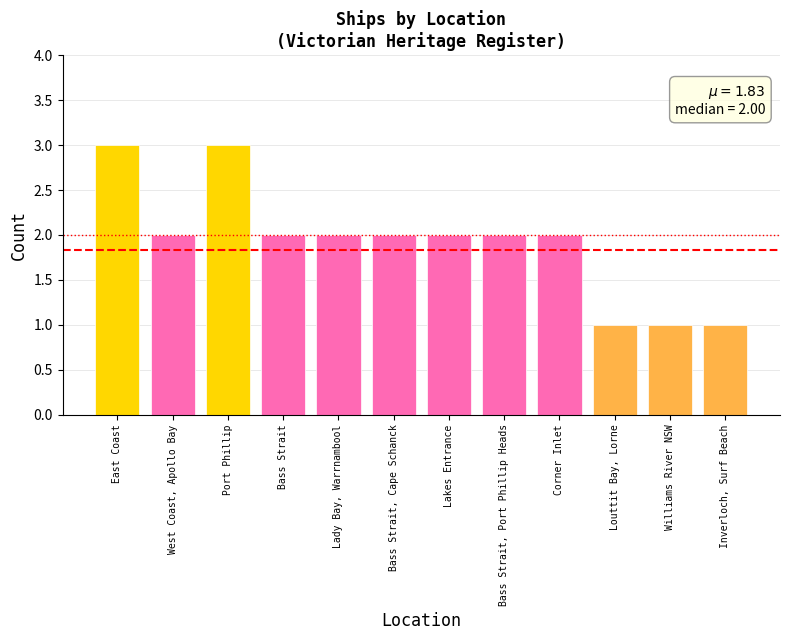

What is the maximum value shown in the chart?

3